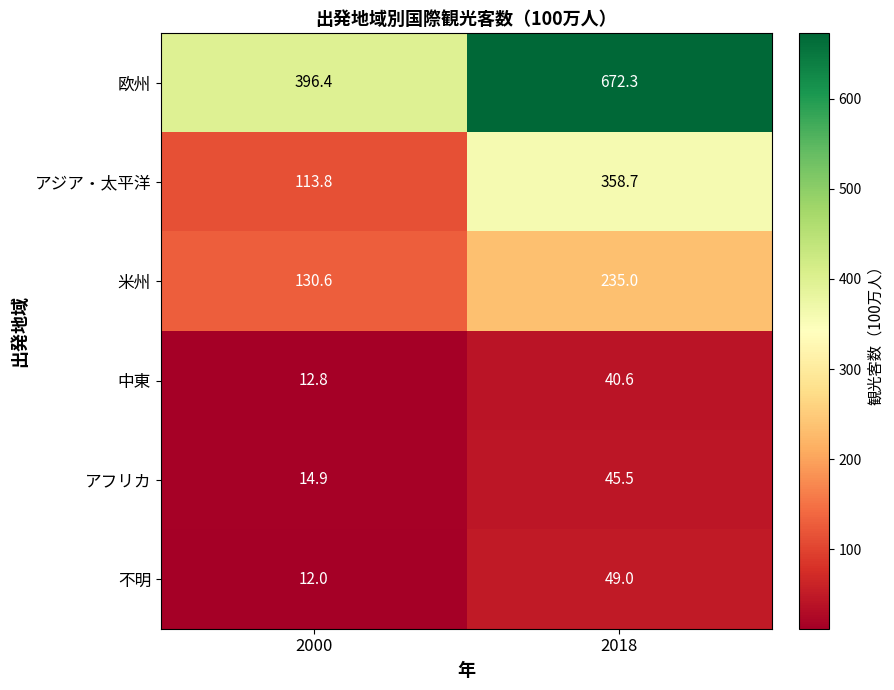

Between 2000 and 2018, which series saw the biggest shift?

欧州